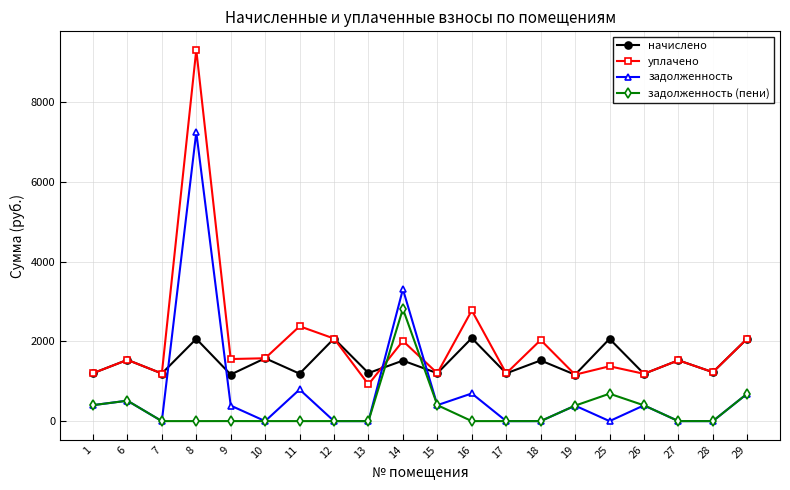

Rank the series by their maximum value, from lowest to highest.

начислено, задолженность (пени), задолженность, уплачено